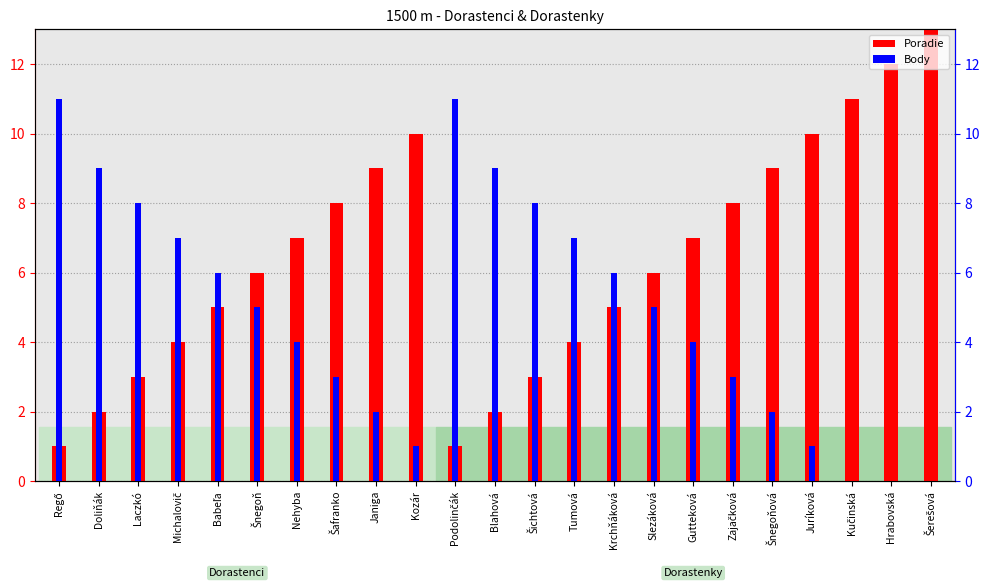

How many bars are there in total?

46